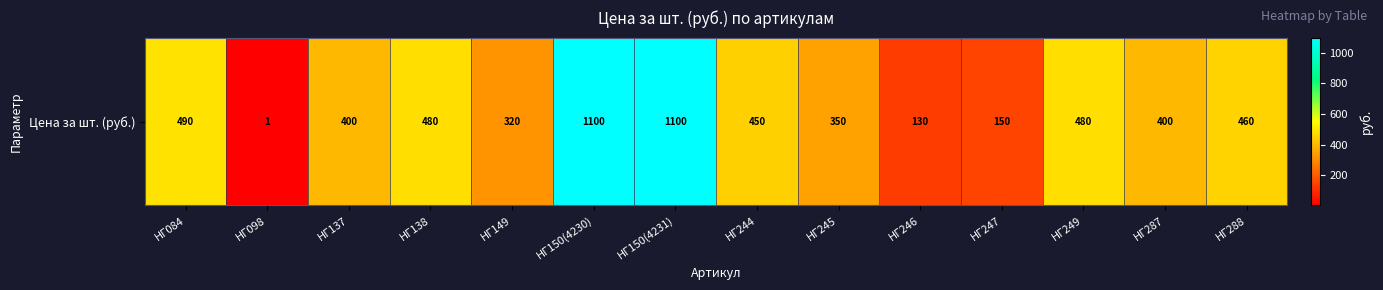

How many values exceed 450?

6